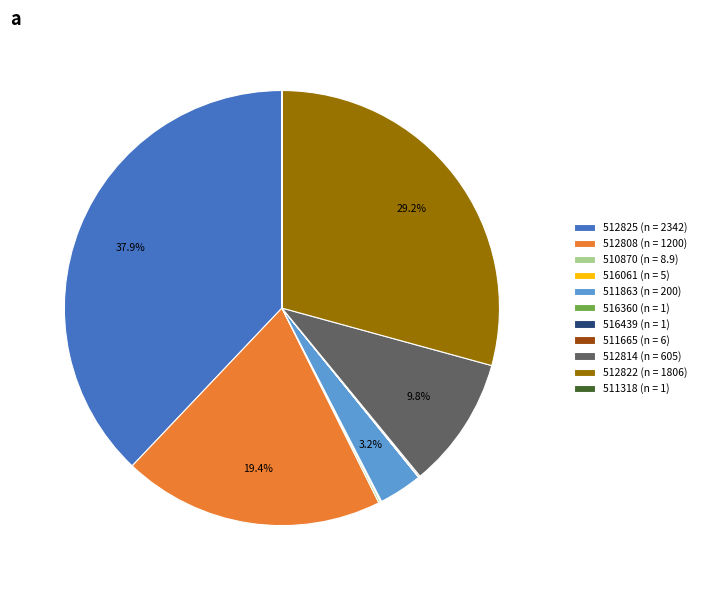

Which category has the biggest portion of the pie?

512825 (n = 2342)